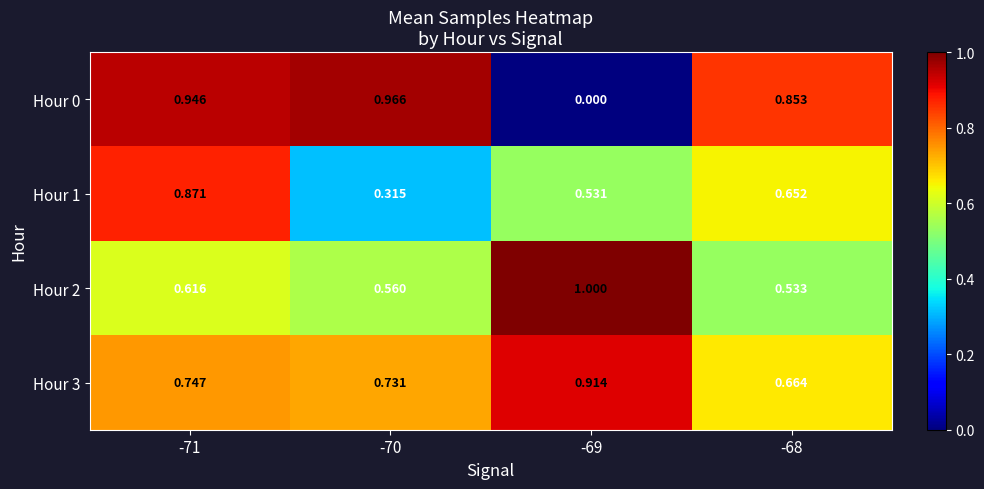

Is the value of Hour 3 at -69 greater than the value of Hour 2 at -69?

No